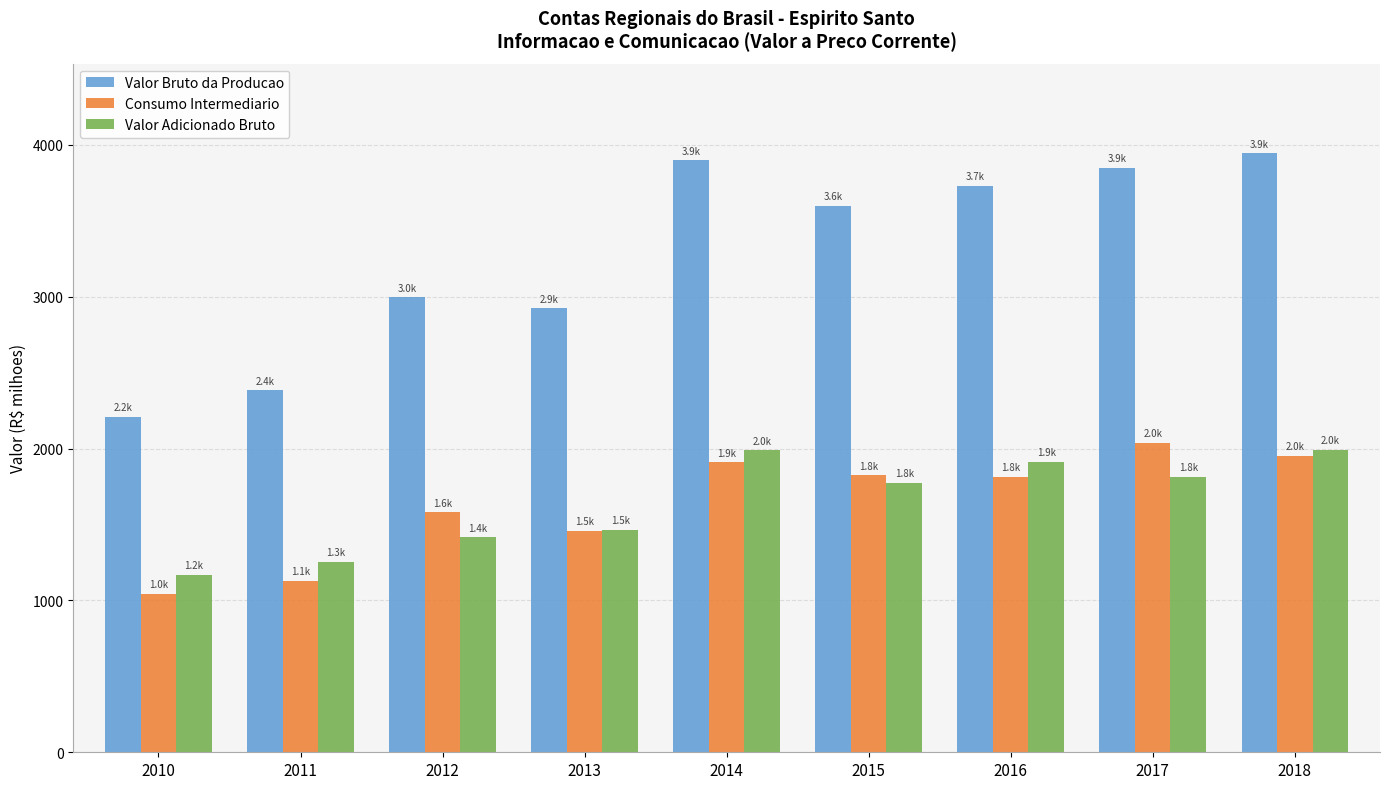

Which series has the largest total across all categories?

Valor Bruto da Producao